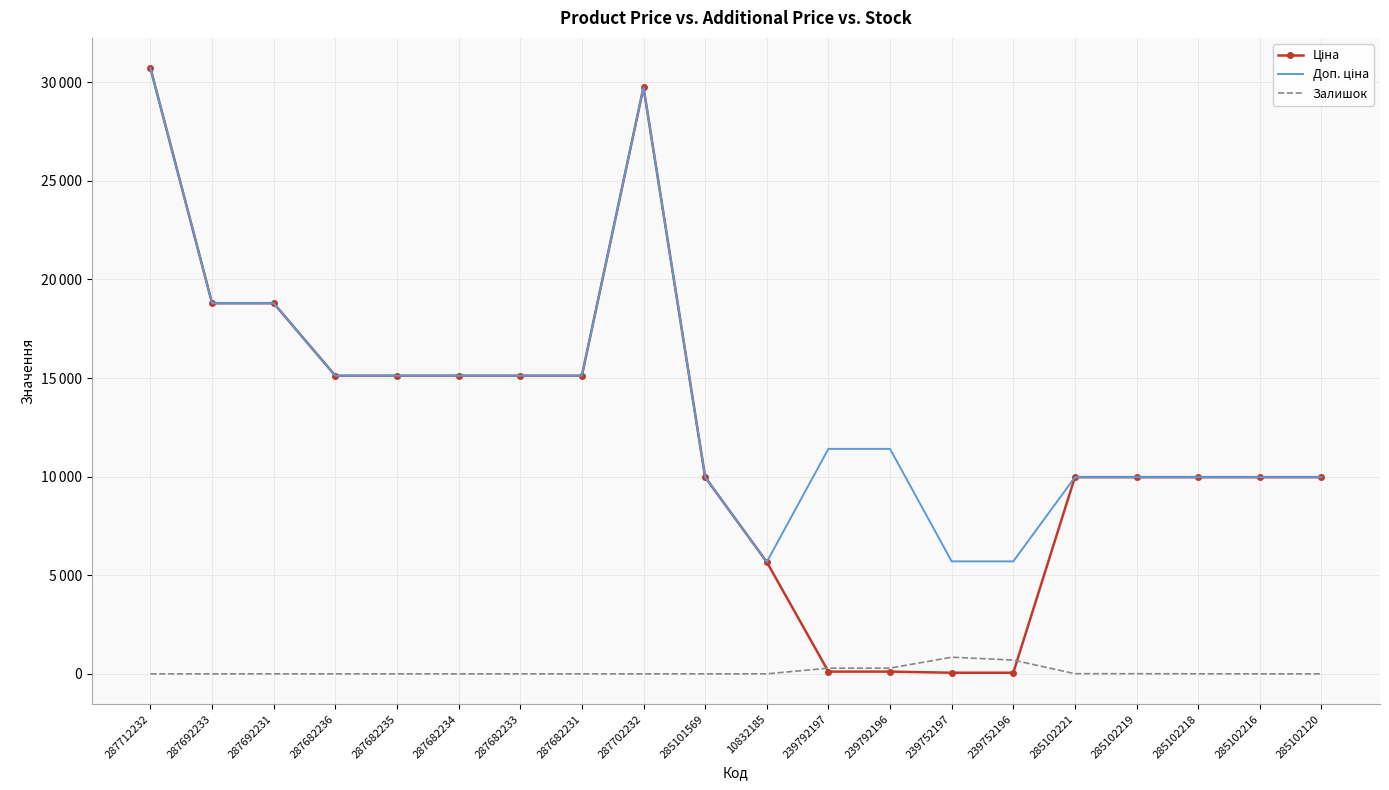

List the series in order of their peak value, lowest first.

Залишок, Ціна, Доп. ціна